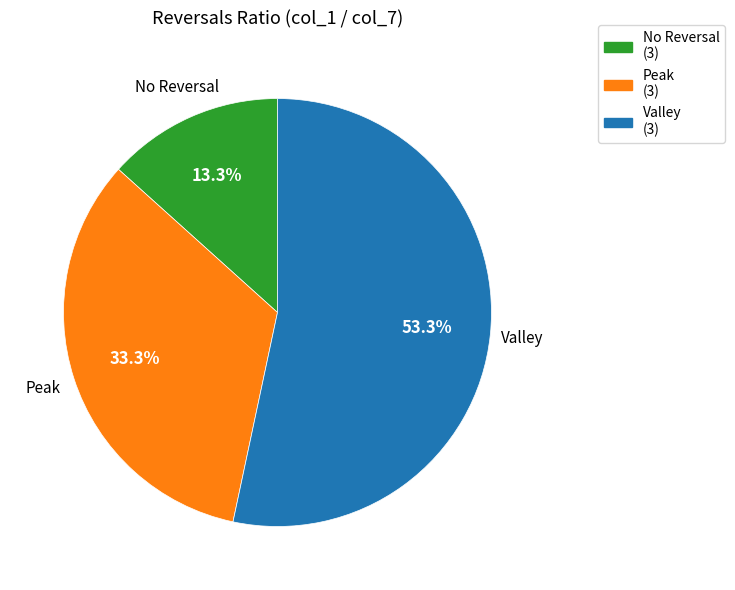

To the nearest percent, what is the average slice percentage?

33%